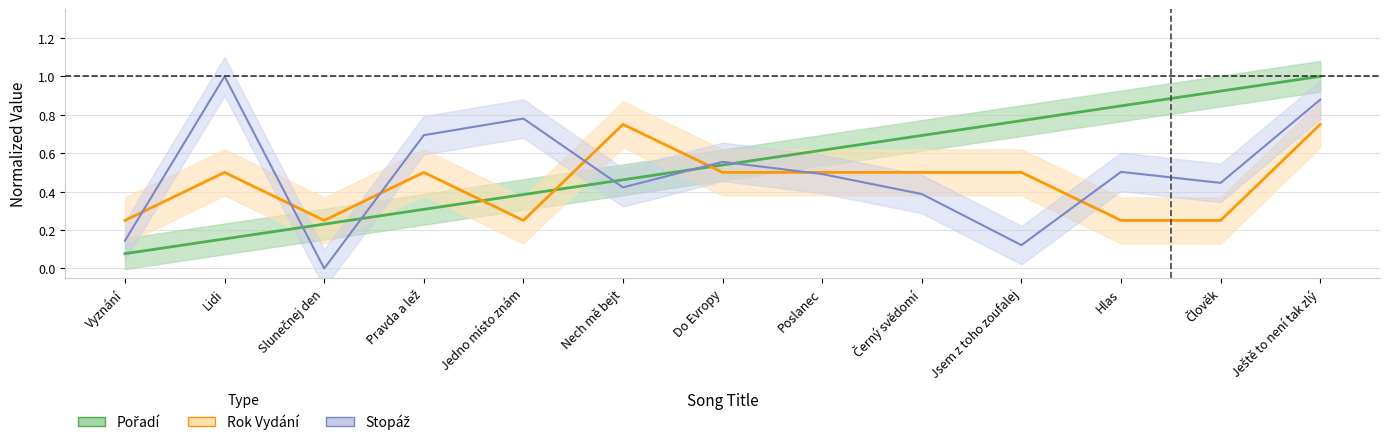

Which series changed the most between Vyznání and Nech mě bejt?

Rok Vydání (normalized)